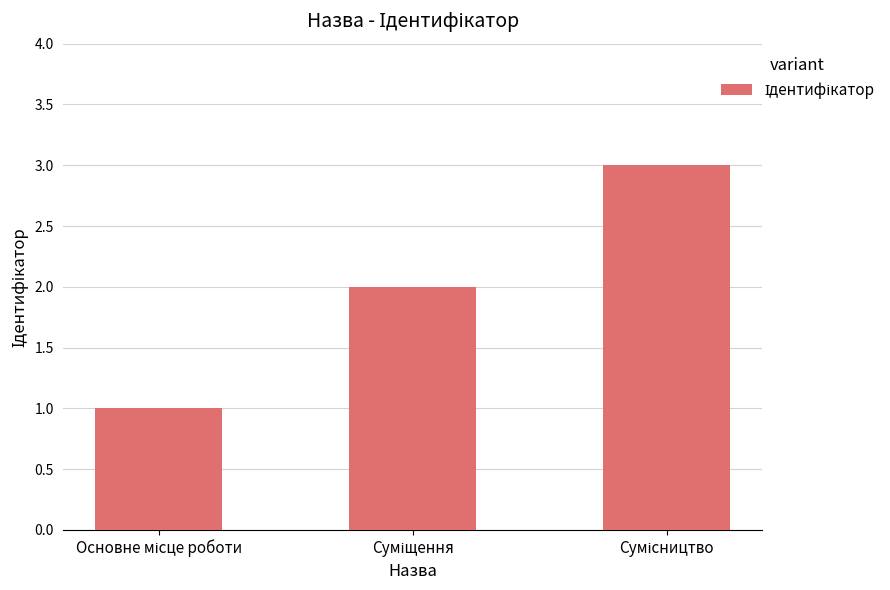

What is the sum of all values?

6